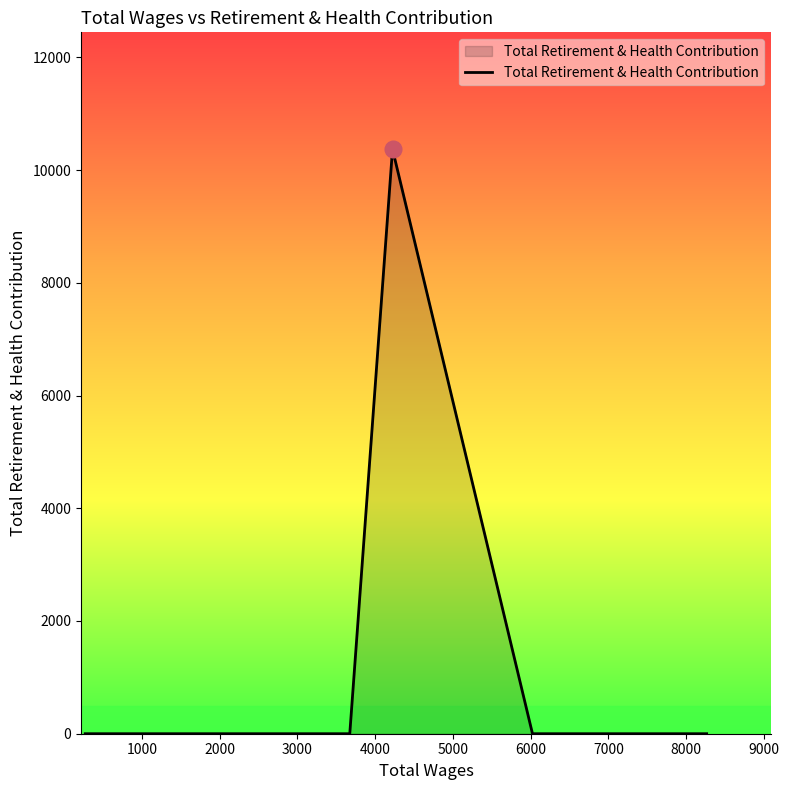

What is the greatest value displayed?

10370